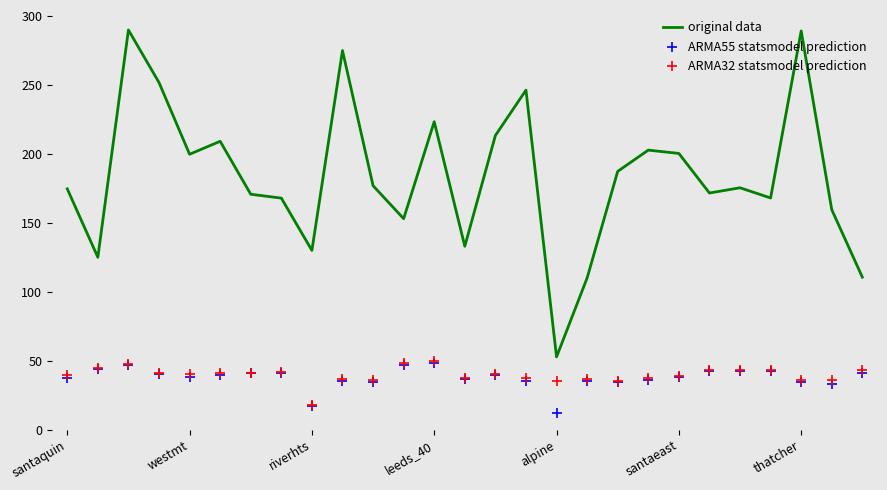

What is the total value across all series at 25?

228.5